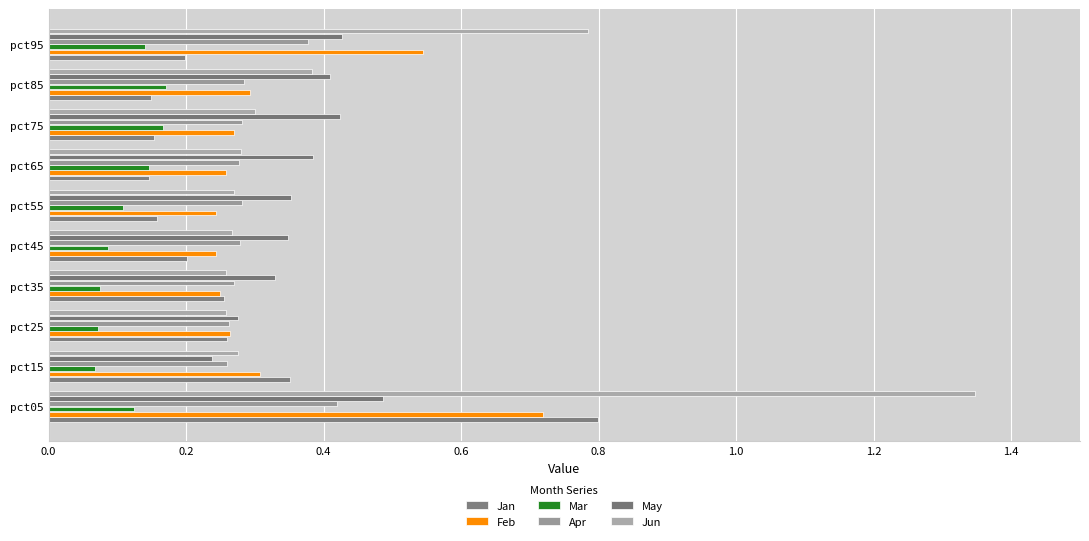

Where is May nearest to the value 0?

pct15